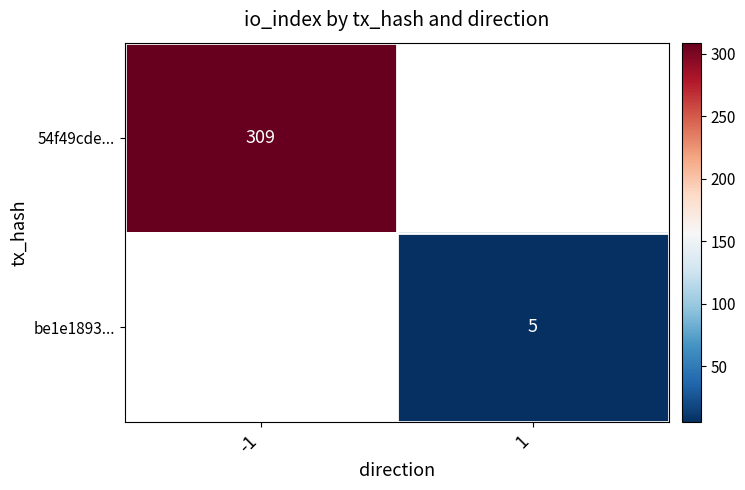

The value of be1e1893... at 1 is 5. True or false?

True